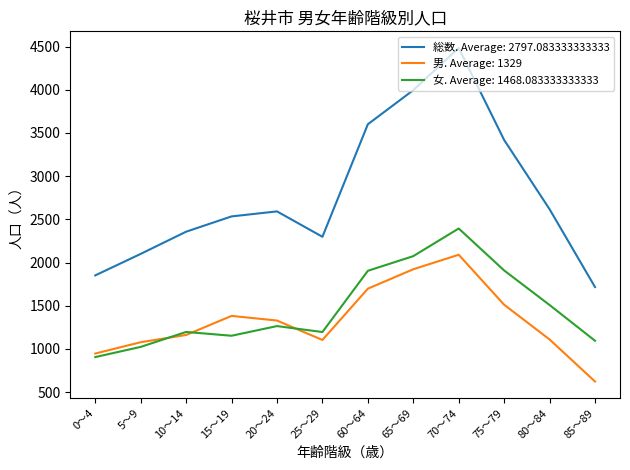

The value of 男. Average: 1329 at 20～24 is 664. True or false?

False